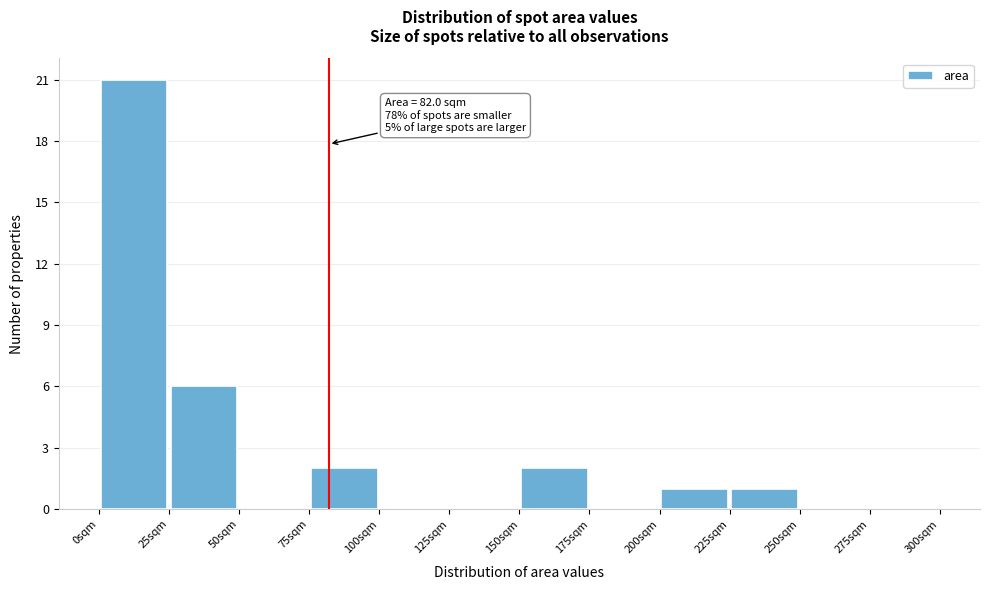

Which range on the x-axis has the tallest bar?

0 to 25